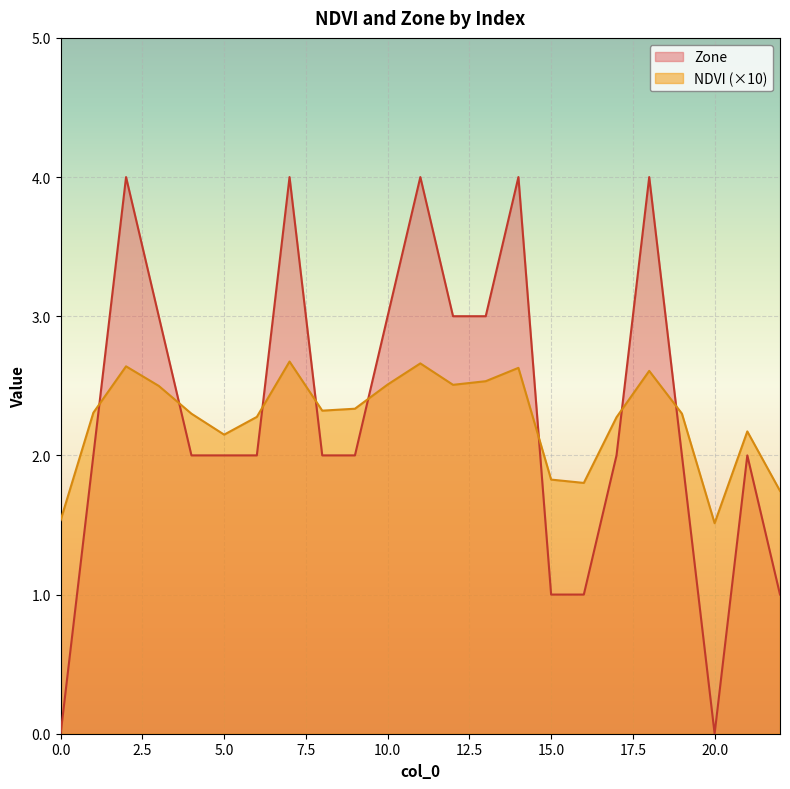

Reading left to right, transcribe all the data shown in this chart.

NDVI: 1.5	2.3	2.6	2.5	2.3	2.1	2.3	2.7	2.3	2.3	2.5	2.7	2.5	2.5	2.6	1.8	1.8	2.3	2.6	2.3	1.5	2.2	1.7
Zone: 0.0	2.0	4.0	3.0	2.0	2.0	2.0	4.0	2.0	2.0	3.0	4.0	3.0	3.0	4.0	1.0	1.0	2.0	4.0	2.0	0.0	2.0	1.0